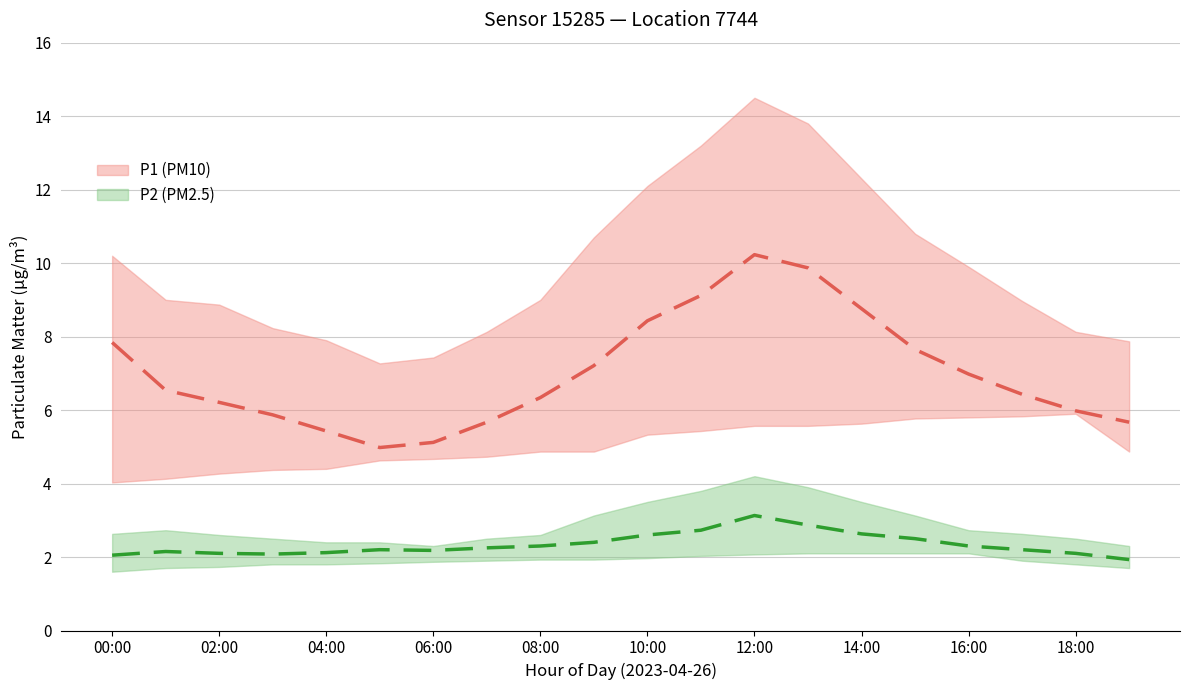

What is the label of the 15th point from the left?

14:00